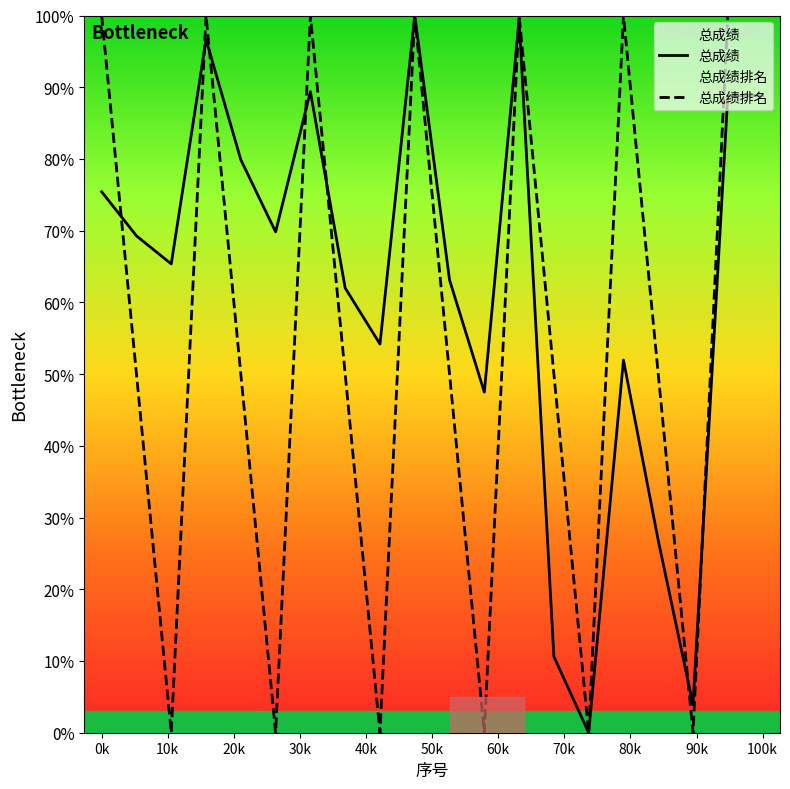

How many data points in 总成绩排名 are less than 50?

6